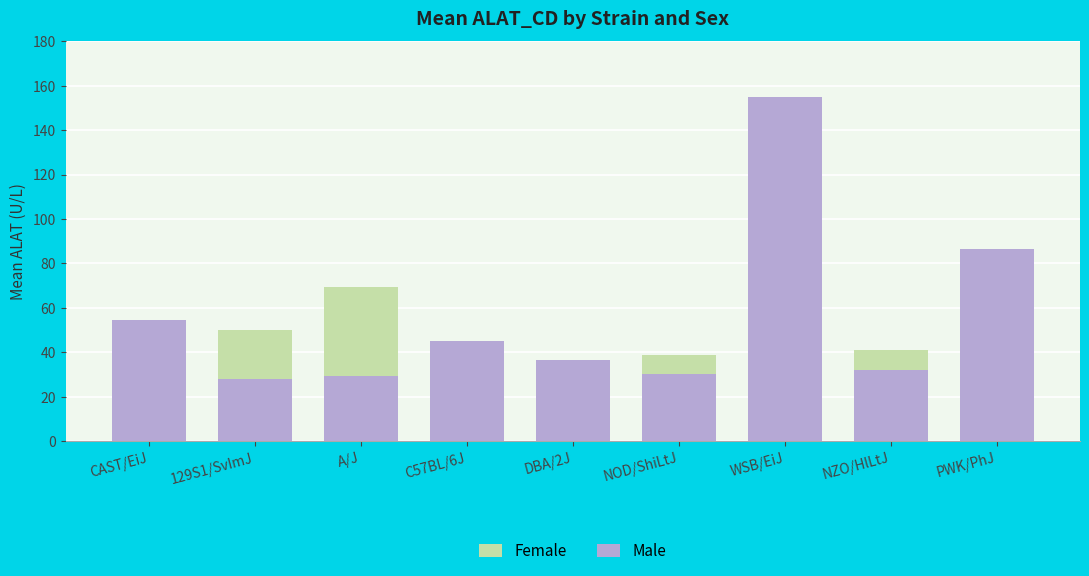

What is the sum of the Female values at WSB/EiJ and CAST/EiJ?

185.0